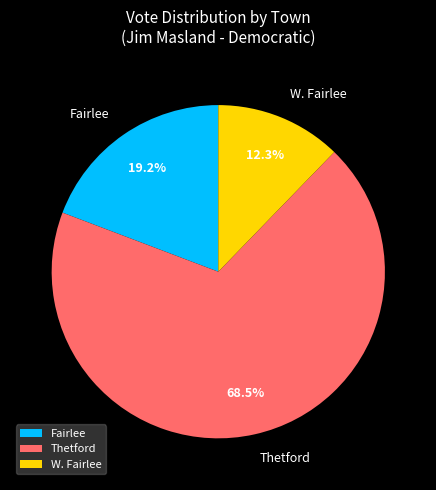

Is Thetford the majority of the pie?

Yes